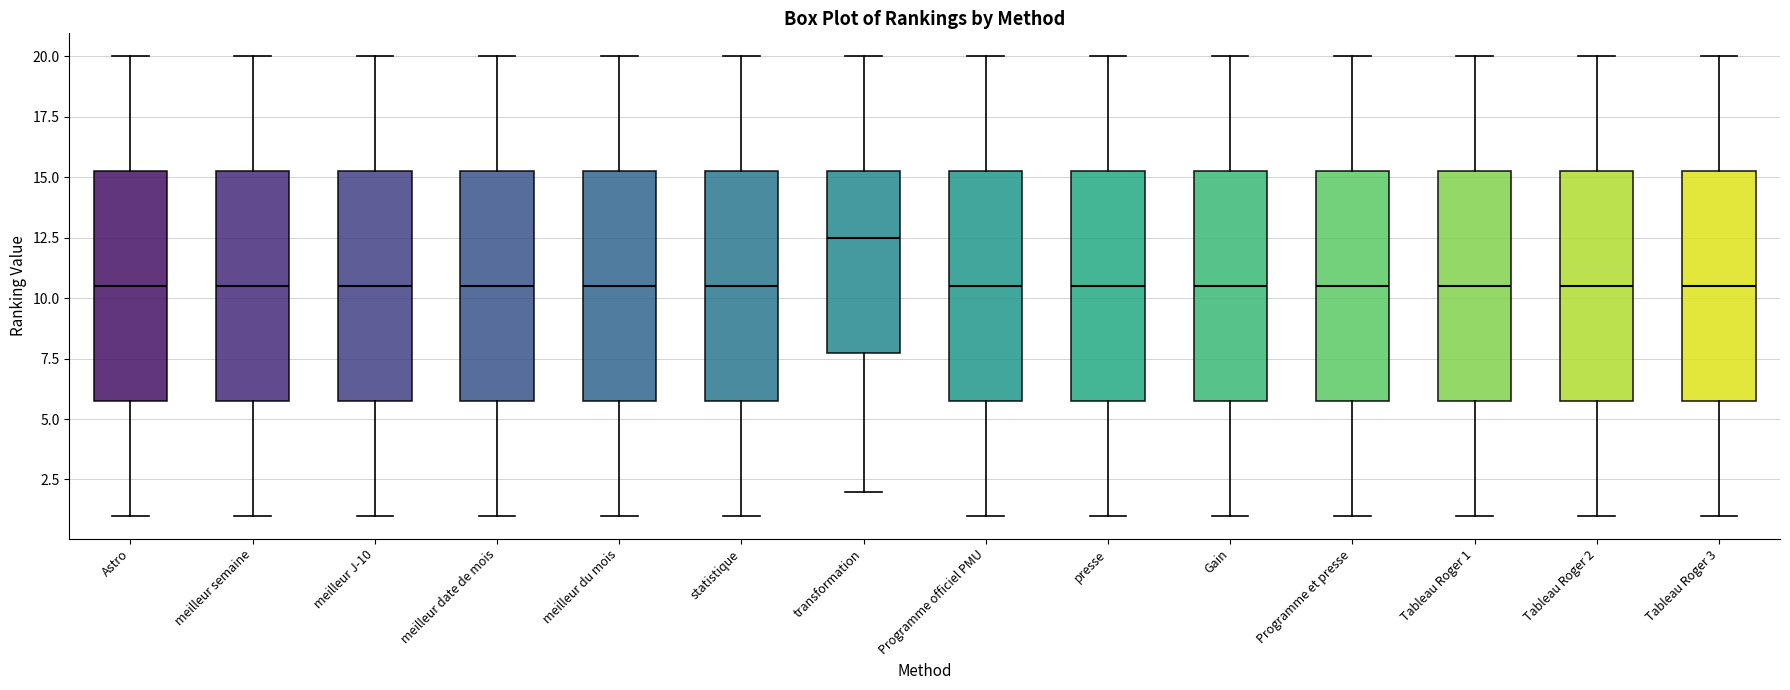

Which box has the highest median line?

transformation